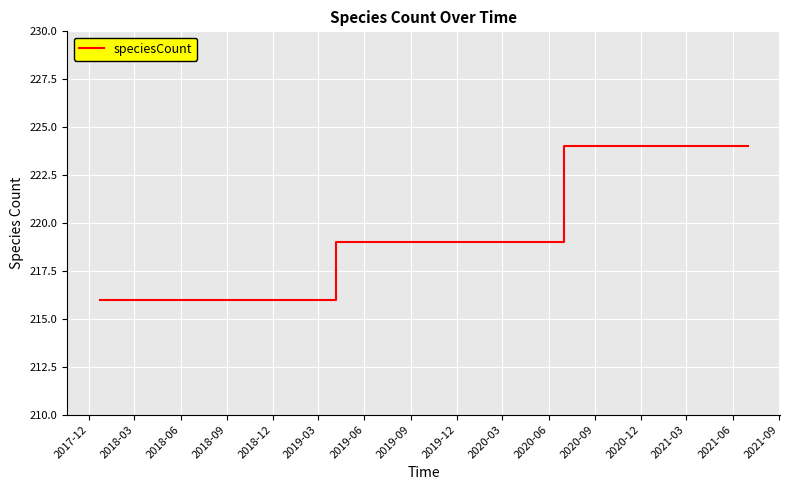

What is the greatest value displayed?

224